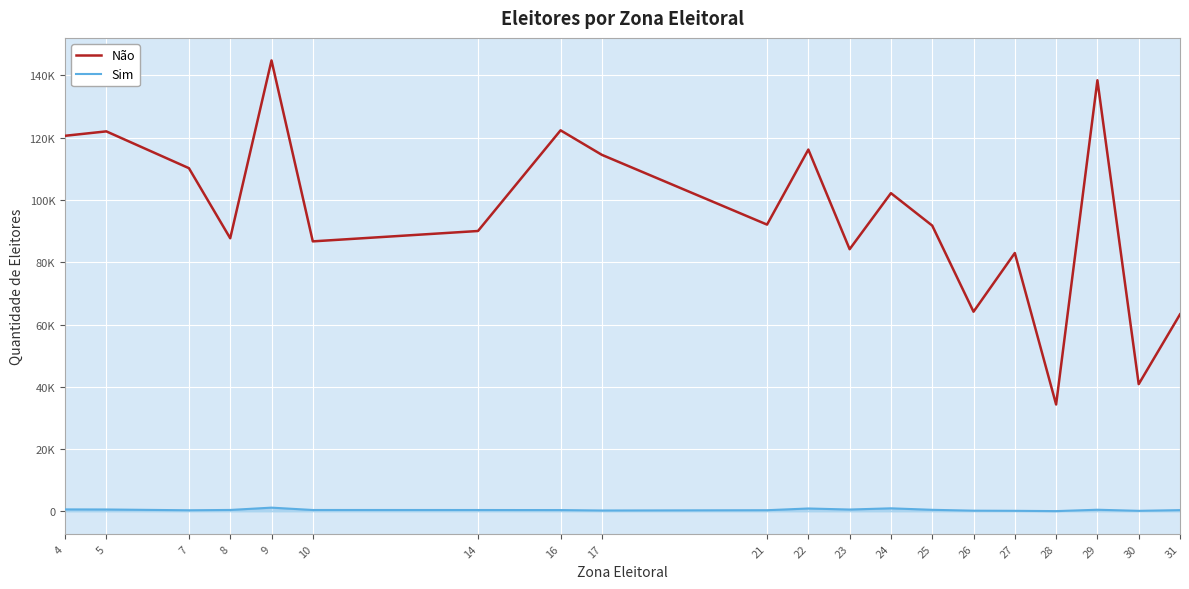

Reading left to right, list all the values displayed in this chart.

Não: 4=120627	5=122048	7=110228	8=87706	9=144839	10=86710	14=90042	16=122383	17=114509	21=92095	22=116200	23=84192	24=102198	25=91775	26=64115	27=82967	28=34304	29=138469	30=40841	31=63258
Sim: 4=602	5=575	7=323	8=424	9=1169	10=411	14=404	16=384	17=248	21=342	22=895	23=560	24=949	25=470	26=190	27=147	28=53	29=493	30=143	31=368